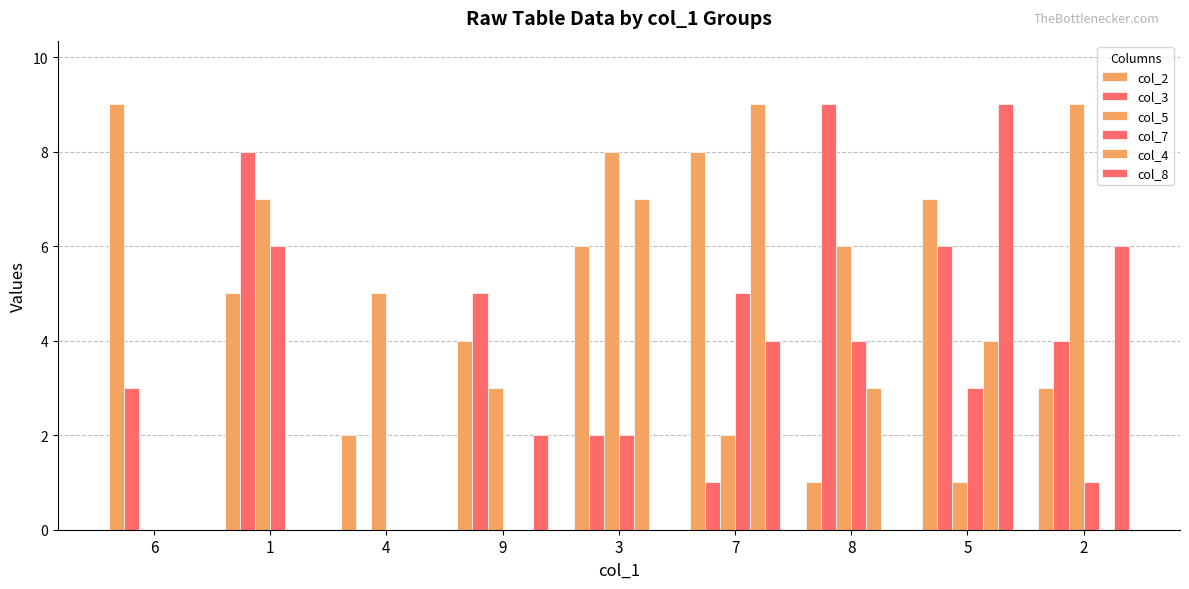

Is it true that col_8 equals 4 at 7?

True